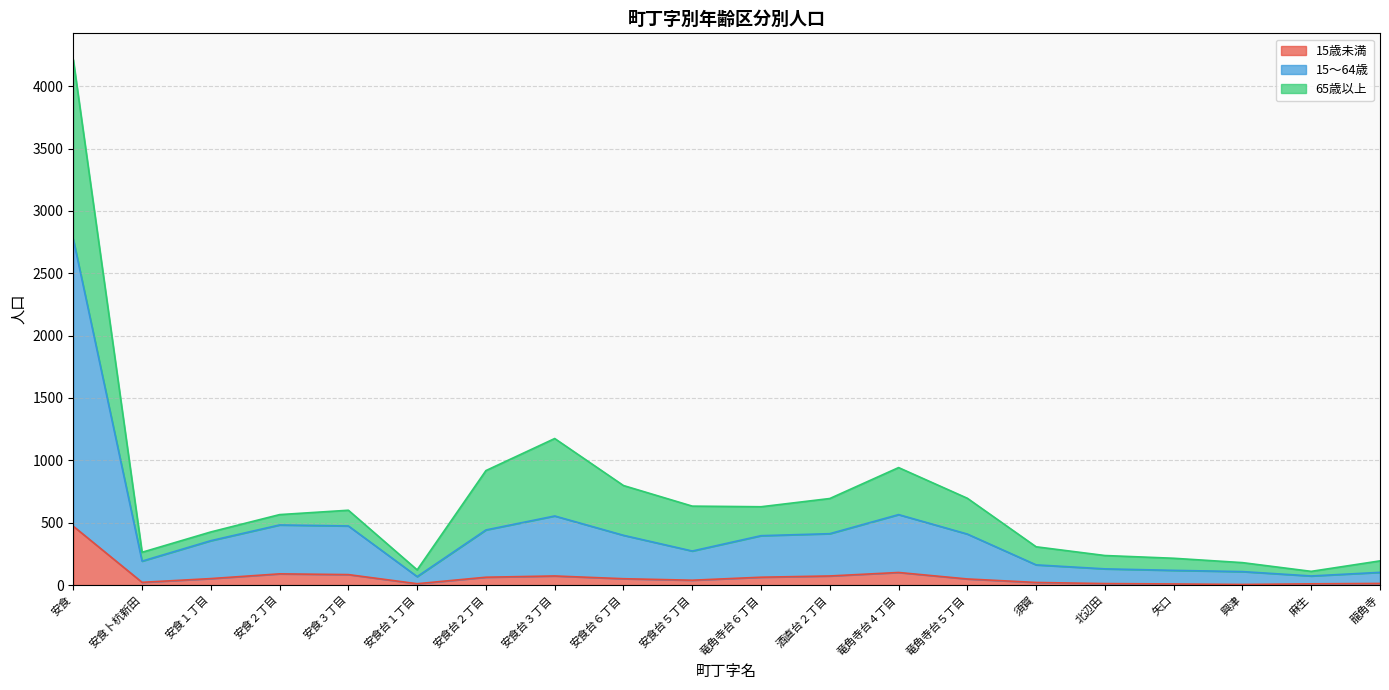

How many lines are shown in the chart?

3